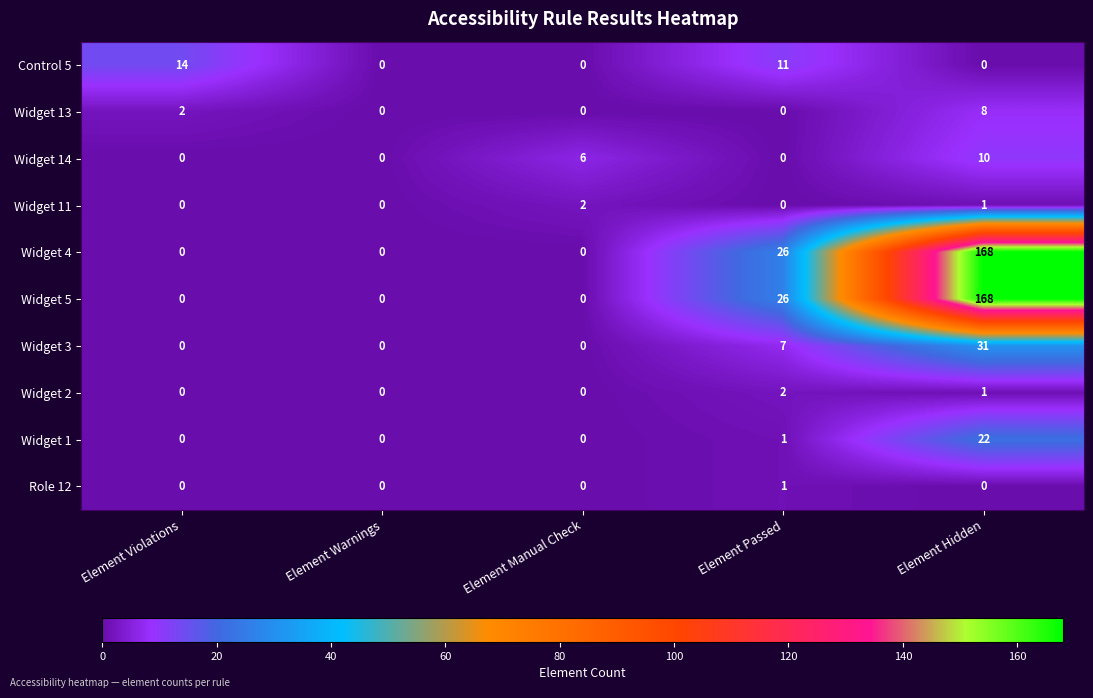

What is the sum of all Widget 13 values?

10